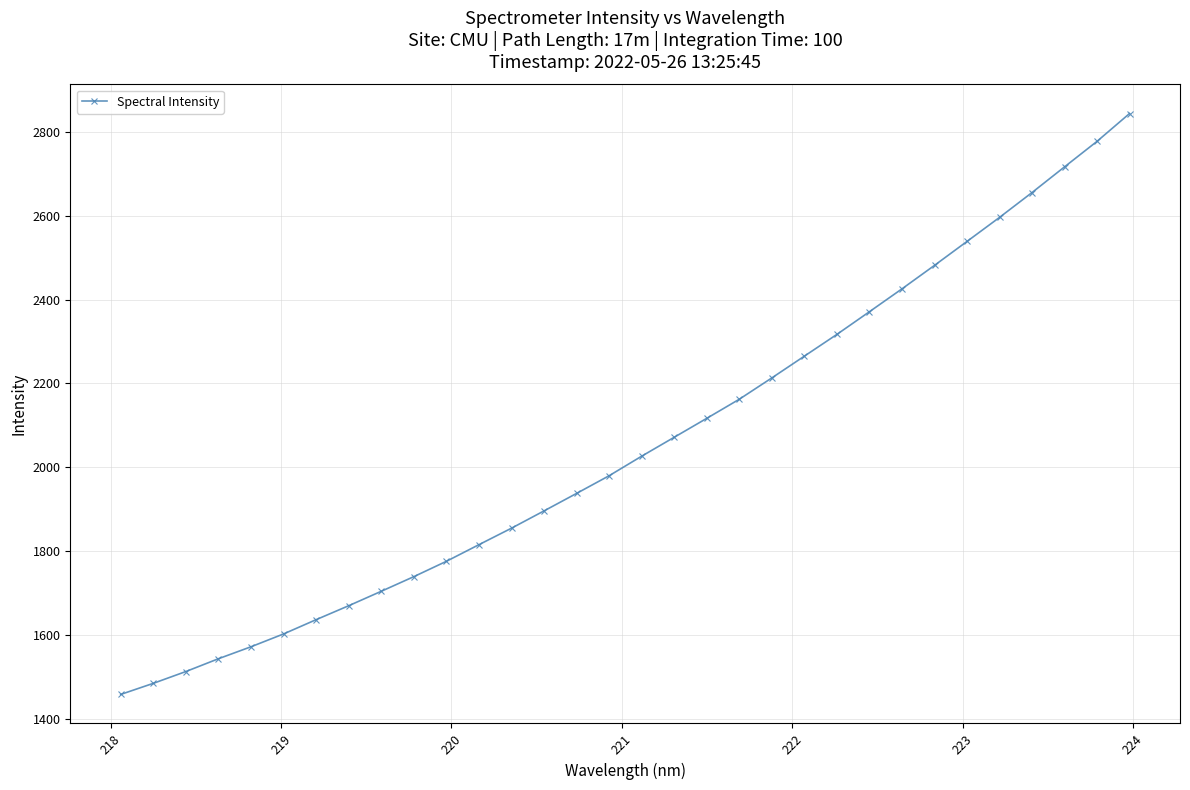

What is the value of the 29th point from the left?

2655.0